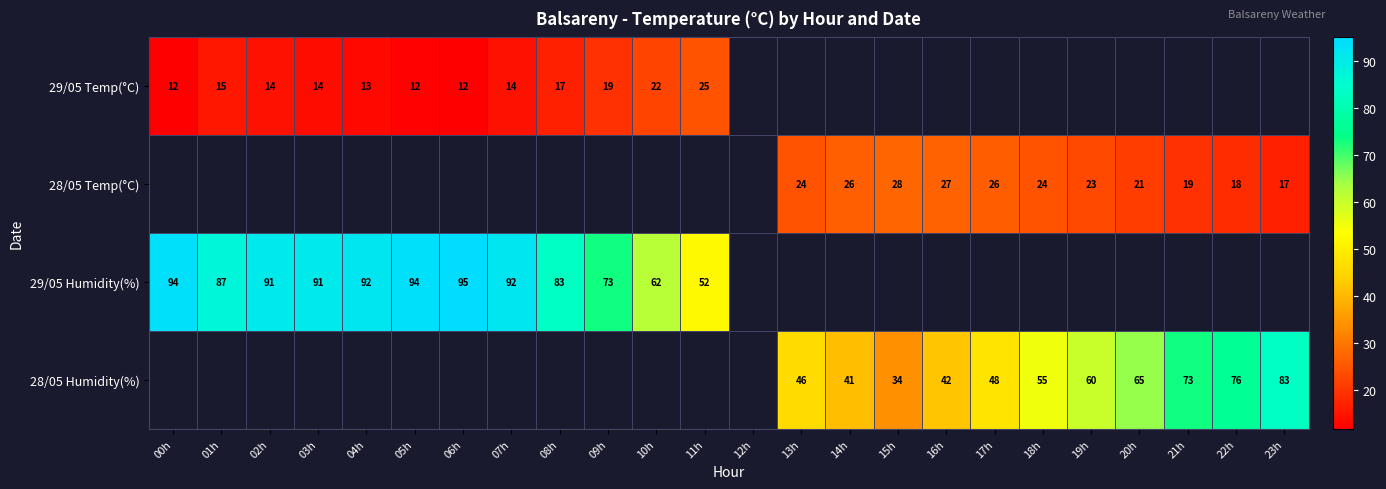

Is it true that 29/05 Humidity(%) equals 56.8 at 06h?

False